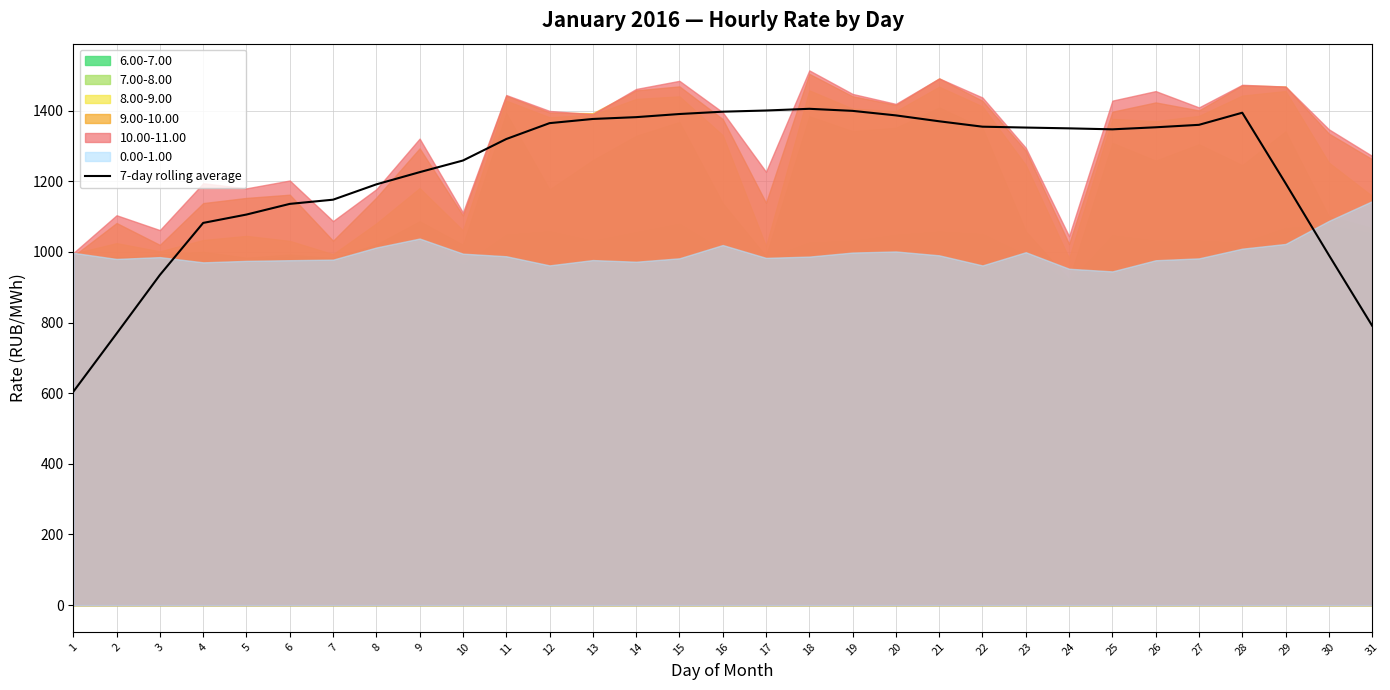

Between 19 and 14, which is larger?

19